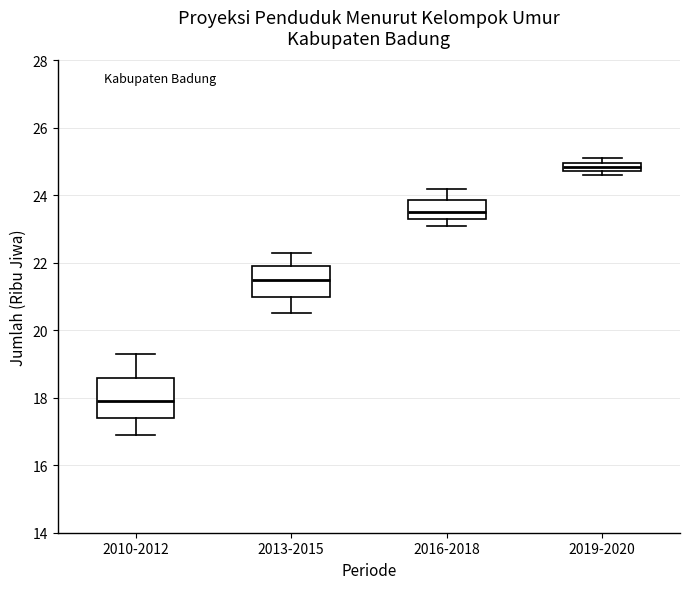

Where is the lower edge of the box for 2013-2015 on the y-axis? The values are not printed on the chart, so give them approximately, as read against the axis.

21.0